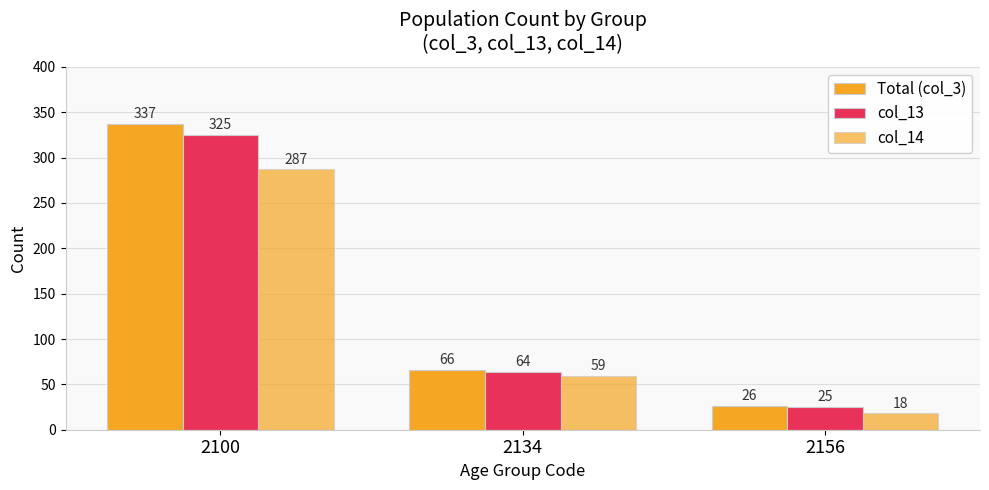

What is the value of the col_14 bar at the 3rd from the left?

18